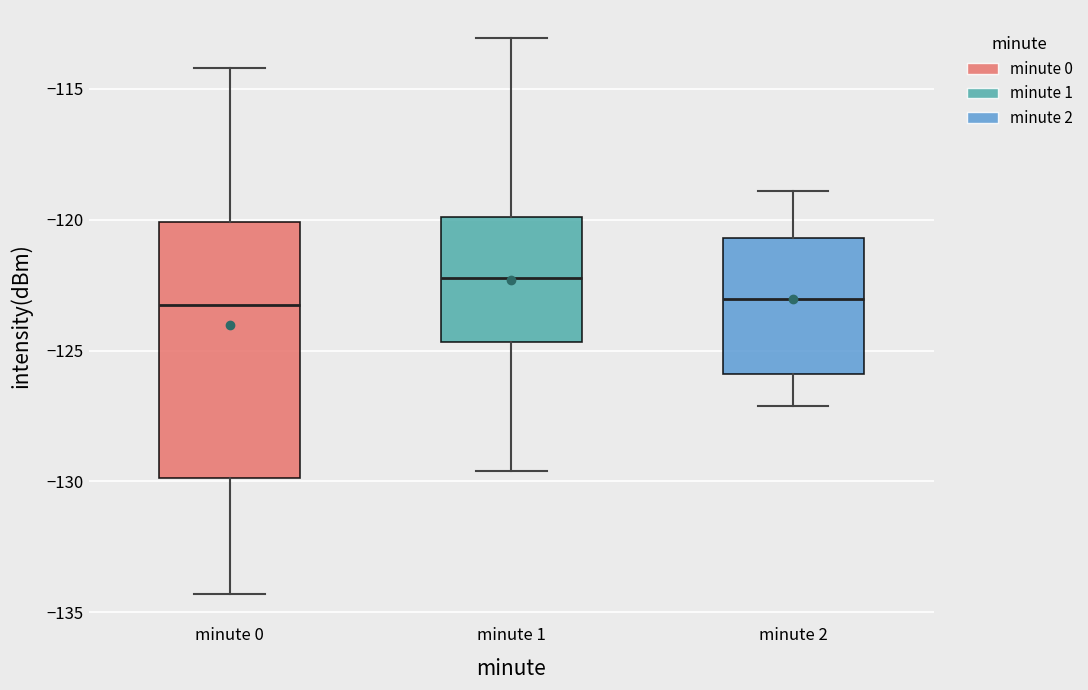

Reading left to right, transcribe this box plot: for each box, give where its median line is, the range the box spans, and where its two whiskers end, as read against the y-axis. The values are not printed on the chart, so give them approximately, as read against the axis.

minute 0: median -123.0, box -130.0 to -120.0, whiskers -134.5 to -114.0
minute 1: median -122.0, box -124.5 to -120.0, whiskers -129.5 to -113.0
minute 2: median -123.0, box -126.0 to -120.5, whiskers -127.0 to -119.0